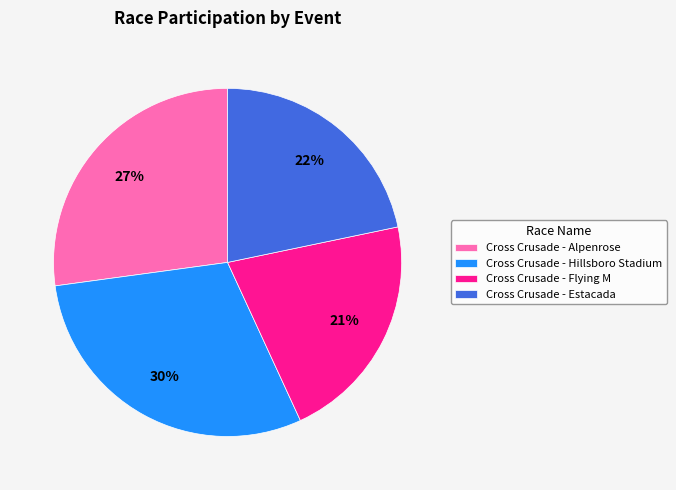

To the nearest percent, what portion does Cross Crusade - Estacada represent?

22%